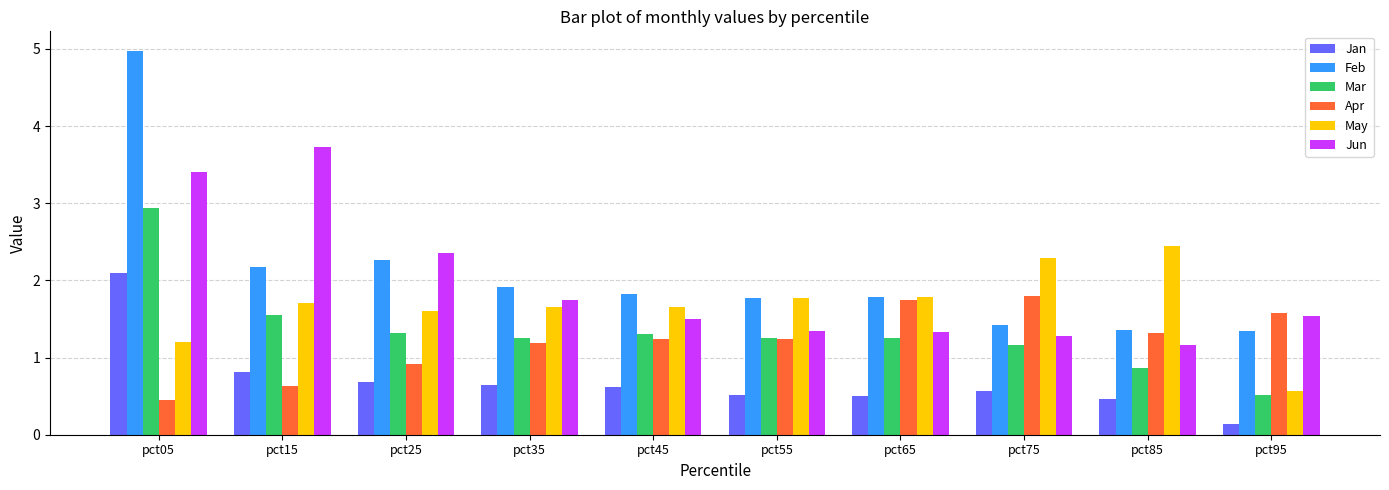

Between pct05 and pct25, which series saw the biggest shift?

Feb